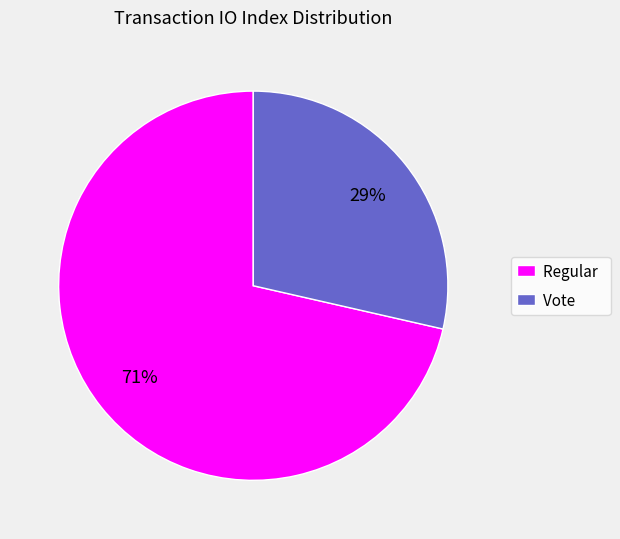

To the nearest percent, what is the combined percentage of Vote and Regular?

100%